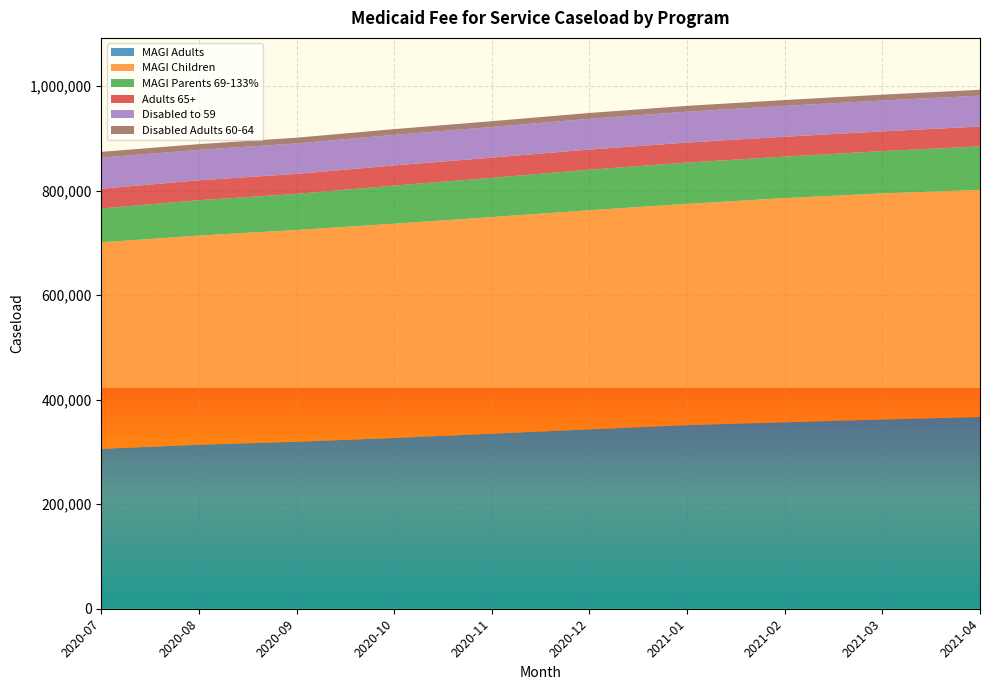

Reading right to left, what are all the values shown in this chart?

MAGI Adults: 366743	362047	356688	351200	343165	334789	326682	319455	313774	305937
MAGI Children: 434525	432561	428887	423404	419175	414457	409879	405152	400099	395007
MAGI Parents 69-133%: 83256	80810	79344	78834	77576	75092	72989	69021	67670	64773
Adults 65+: 37919	37815	38017	38319	38594	38614	38484	38220	38040	37798
Disabled to 59: 59127	59023	59056	59099	58758	58647	58448	58325	58283	59494
Disabled Adults 60-64: 11194	11181	11191	11167	11170	11080	11024	10962	10905	11025